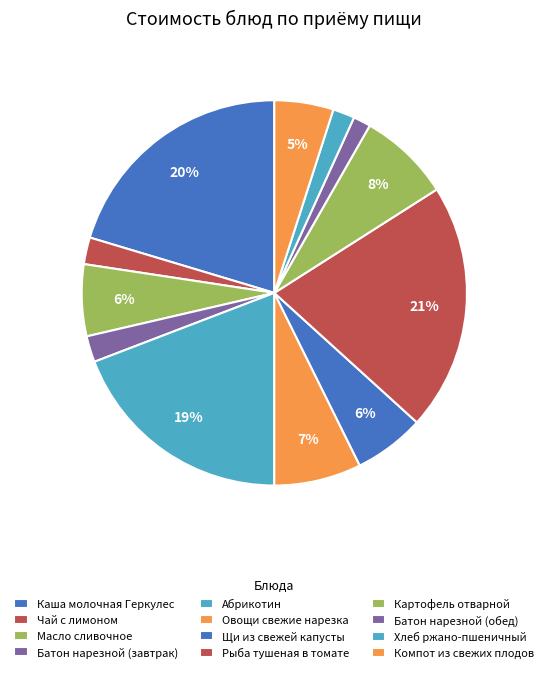

Count the number of slices in the pie.

12